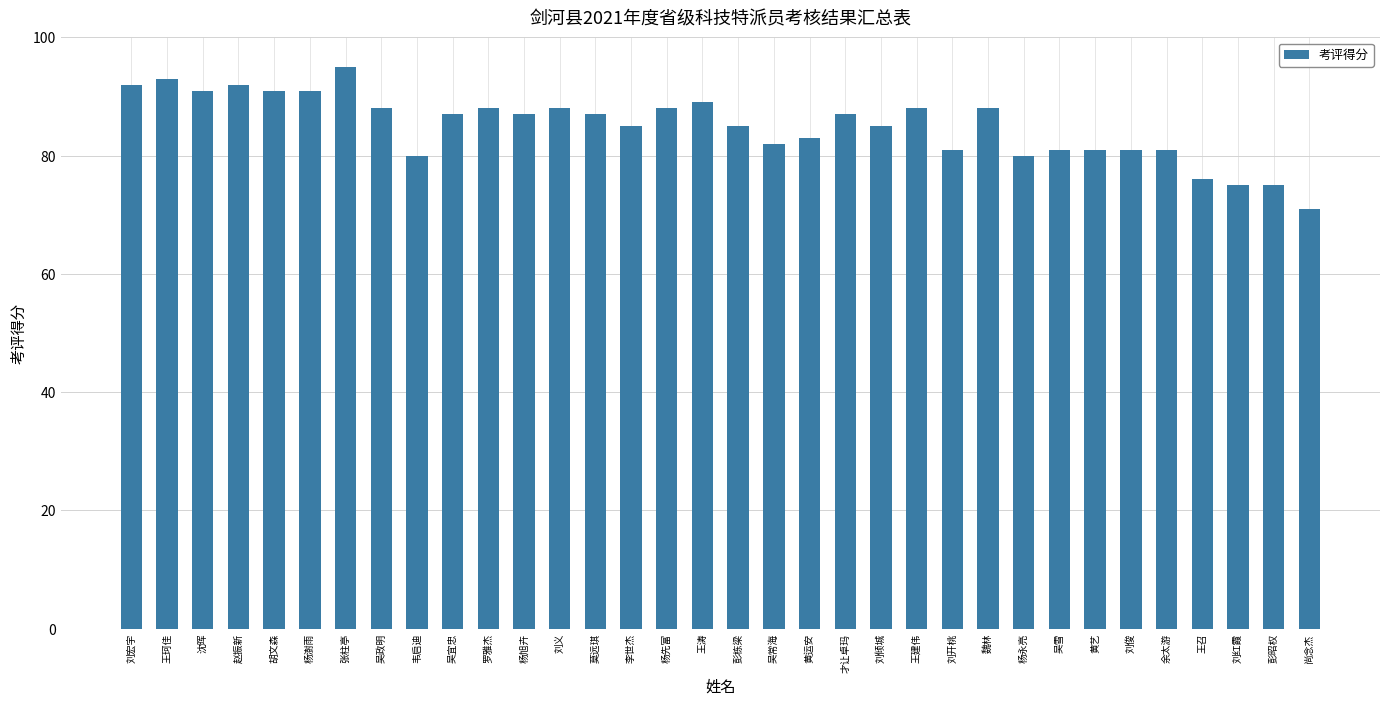

Reading left to right, transcribe all the data shown in this chart.

刘宏宇=92	王珂佳=93	沈晖=91	赵振新=92	胡文森=91	杨澍雨=91	张柱亭=95	吴政明=88	韦启迪=80	吴宜忠=87	罗雅杰=88	杨旭卉=87	刘义=88	莫远琪=87	李世杰=85	杨先富=88	王涛=89	彭栋梁=85	吴常海=82	黄运安=83	才让卓玛=87	刘倾城=85	王建伟=88	刘开桃=81	魏林=88	杨永亮=80	吴雪=81	黄艺=81	刘俊=81	余太游=81	王召=76	刘红霞=75	彭昭权=75	尚念杰=71